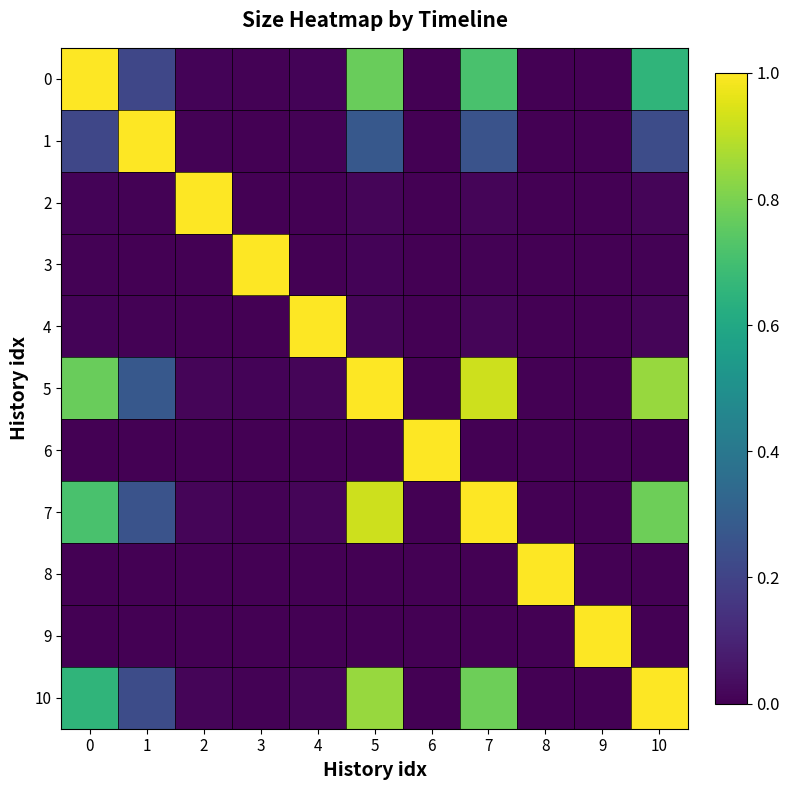

List the series in order of their peak value, highest first.

0, 1, 2, 3, 4, 5, 6, 7, 8, 9, 10